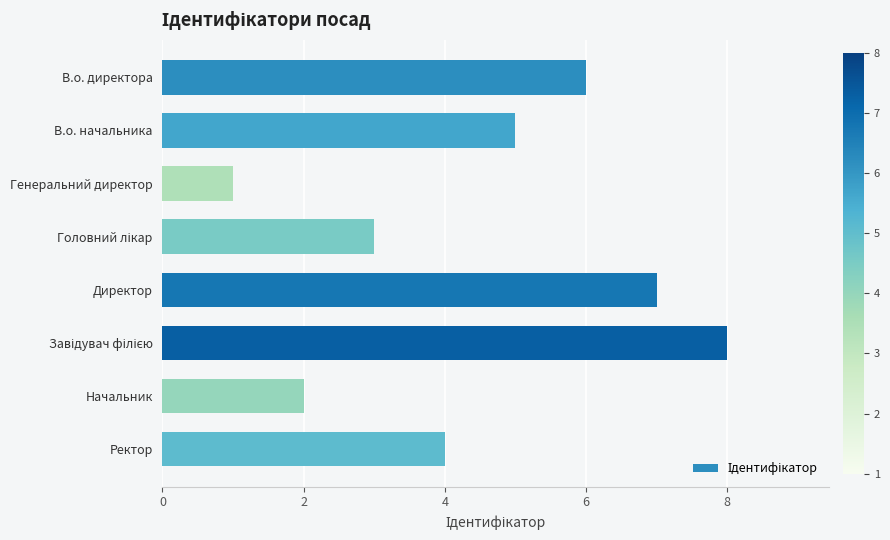

Count the values in the range 3 to 7.

5